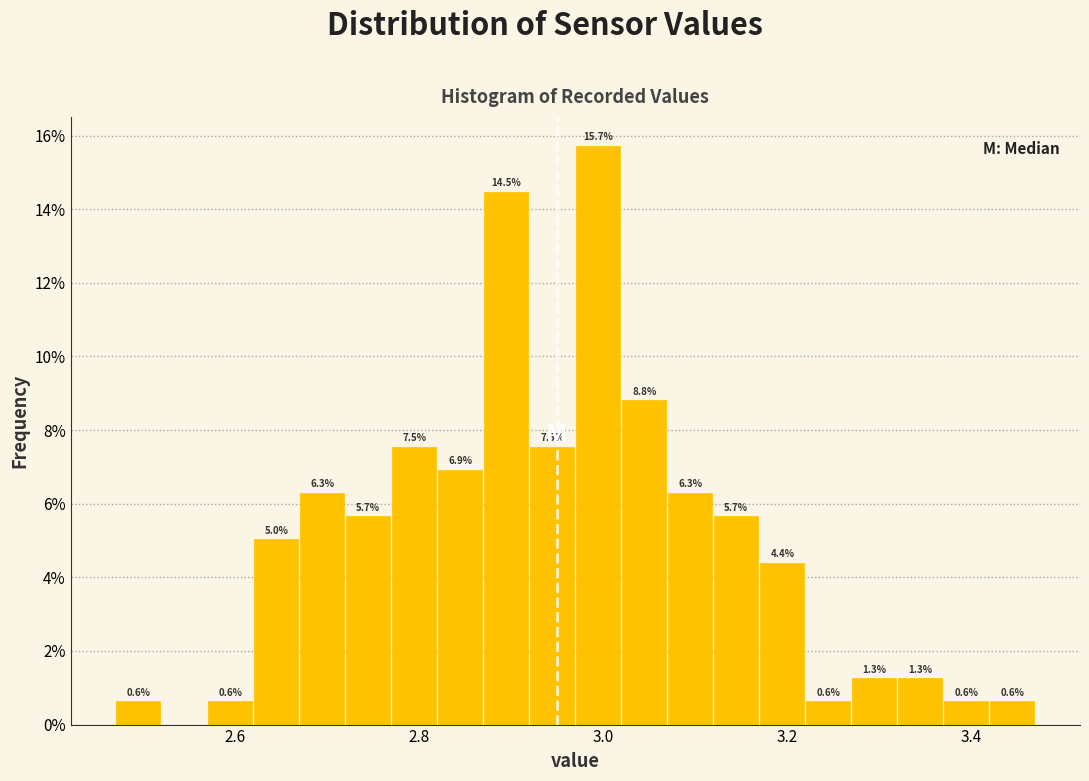

Around what value on the x-axis is the tallest bar? Give the approximate position of its centre, as read against the axis.

3.00